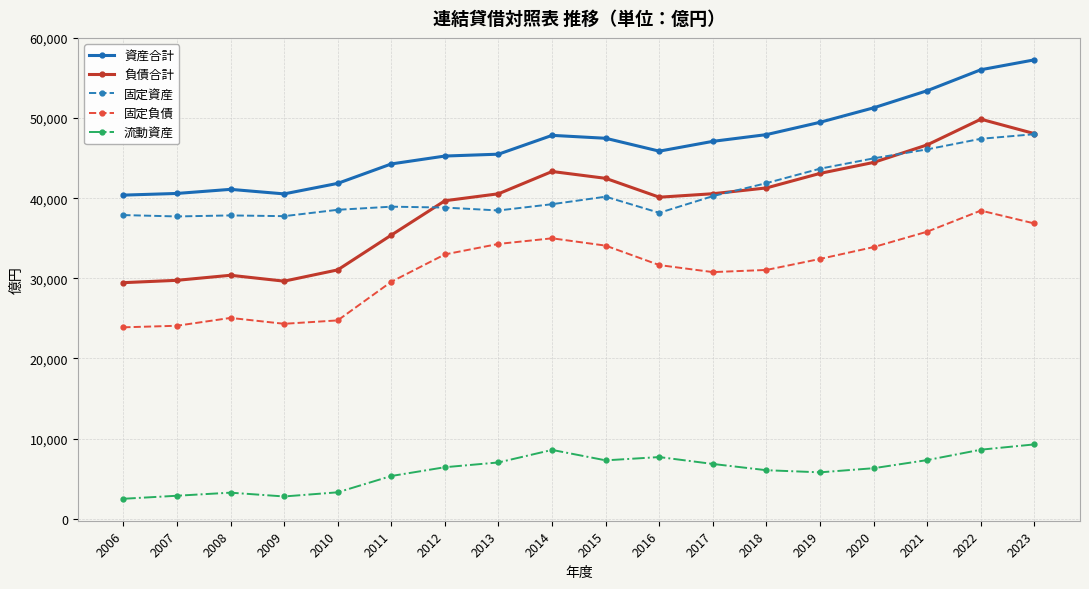

What is the difference between the maximum and minimum values in the 固定資産 series?

10265